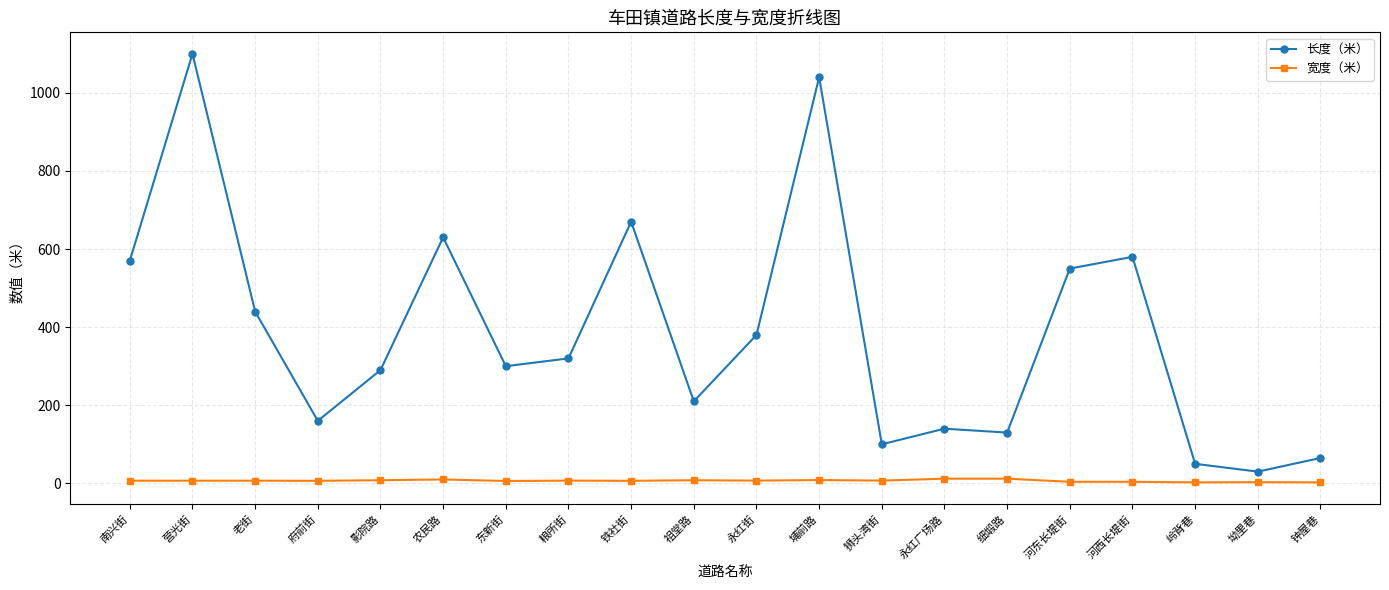

At 埔前路, list the series in order from smallest to largest.

宽度（米）, 长度（米）